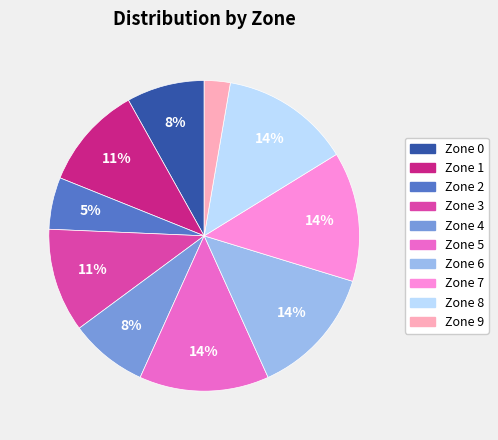

Count the number of slices in the pie.

10